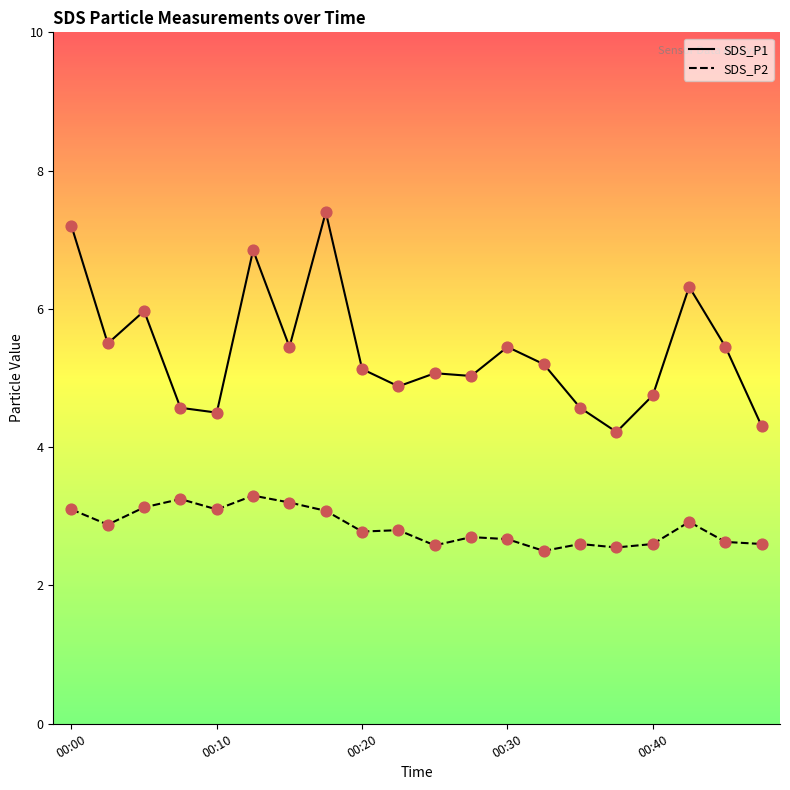

Which series has the largest total across all categories?

SDS_P1